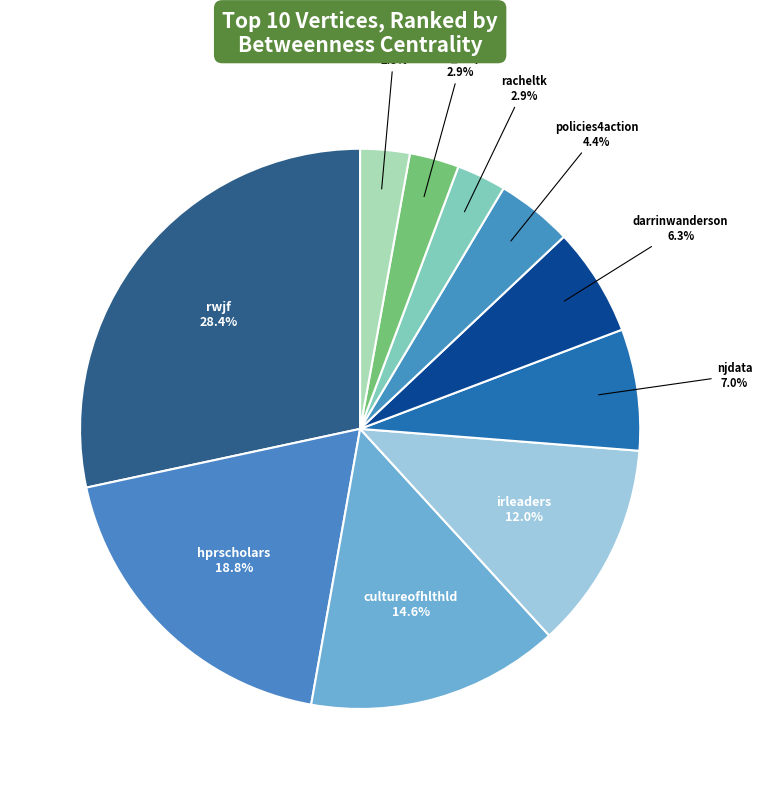

Which category has the smallest portion of the pie?

chrankings